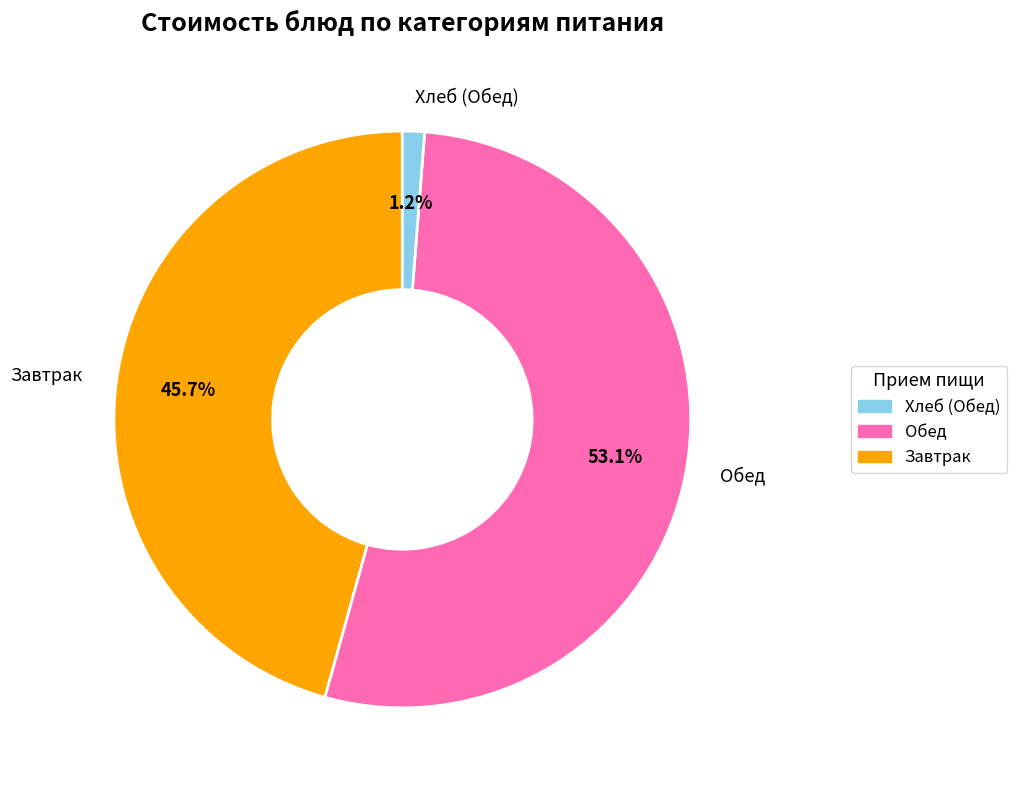

What is the total percentage of Обед and Хлеб (Обед)?

54.3%